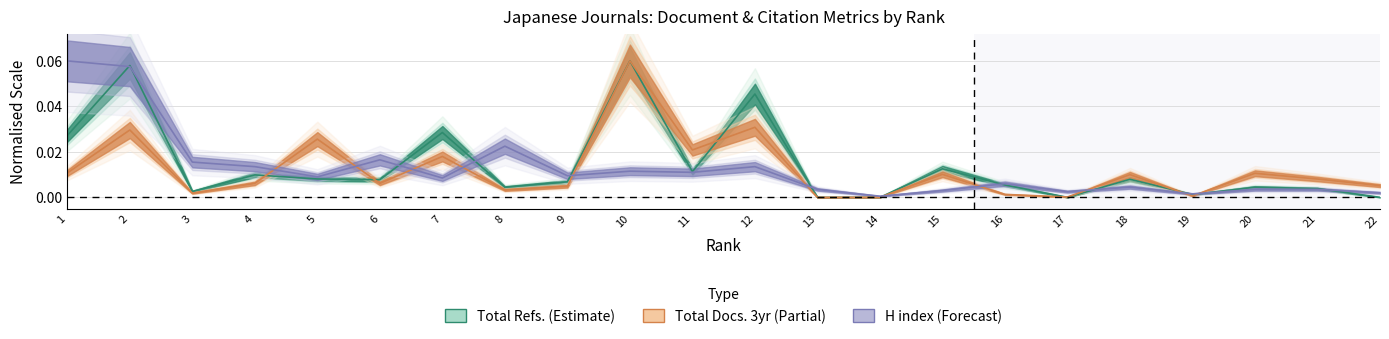

At which label does Total Refs. reach its peak?

10